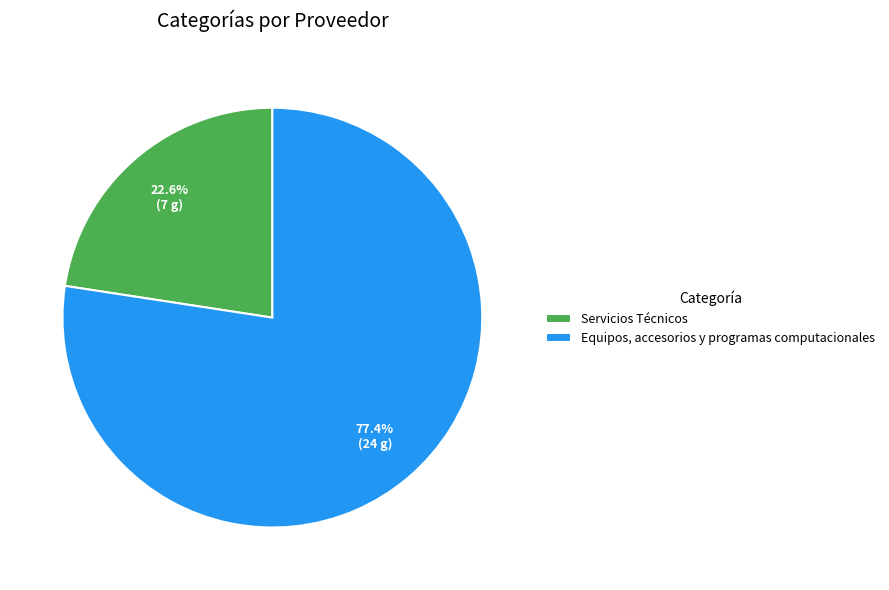

How much of the chart is everything except Servicios Técnicos?

77.4%